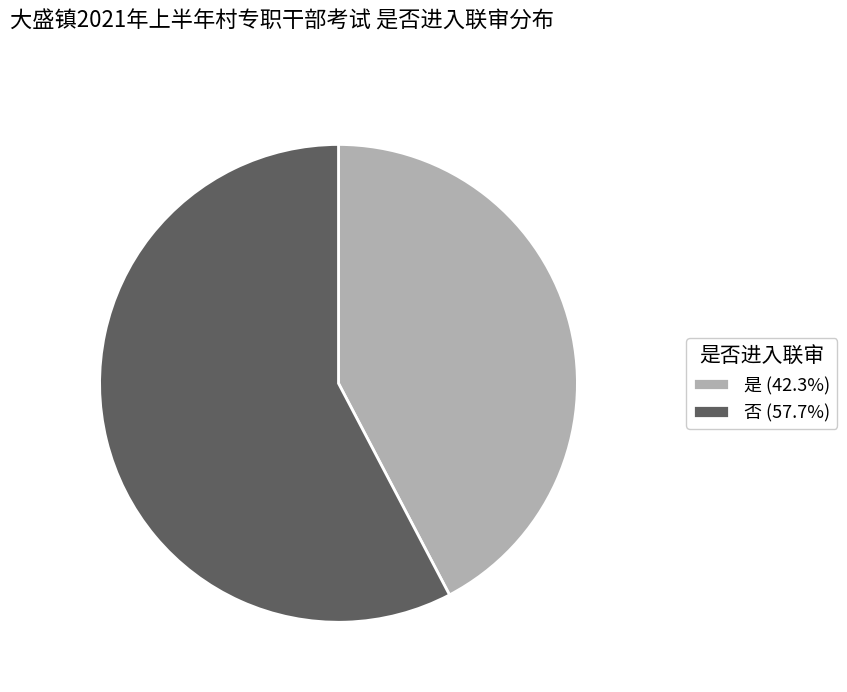

Which category has the smallest portion of the pie?

是